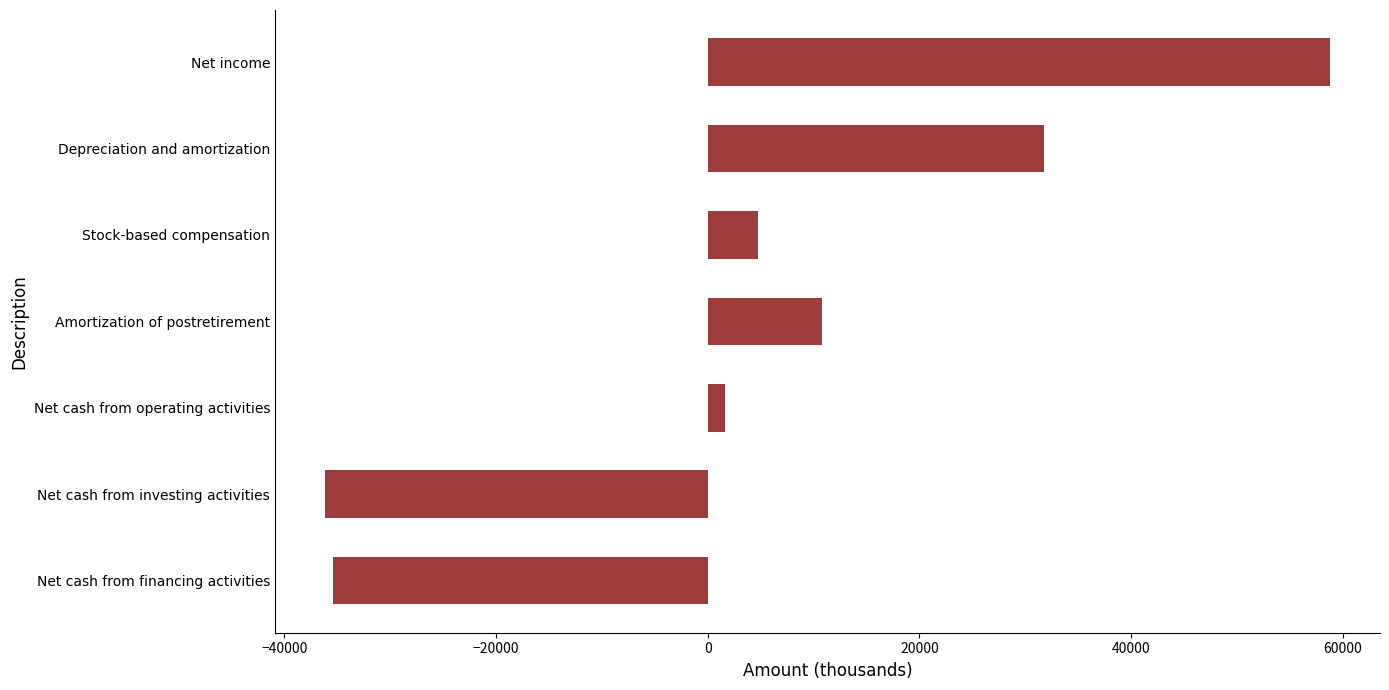

What is the sum of the values at Depreciation and amortization and Net income?

90564